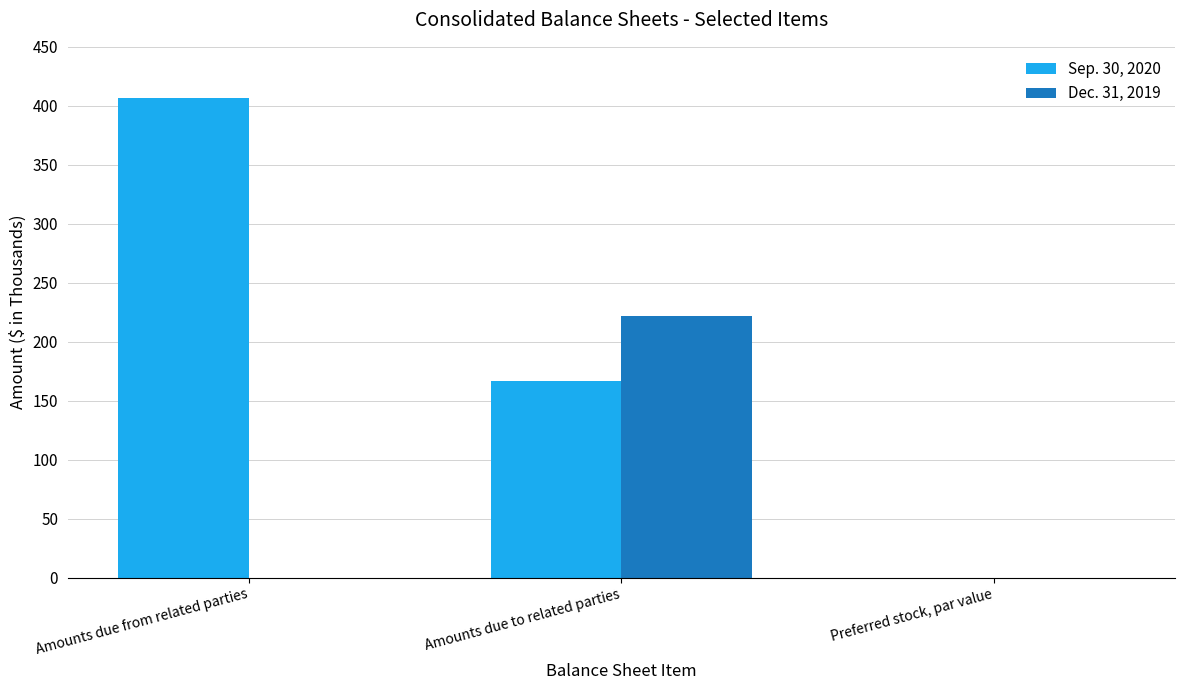

Which series changed the most between Amounts due to related parties and Preferred stock, par value?

Dec. 31, 2019